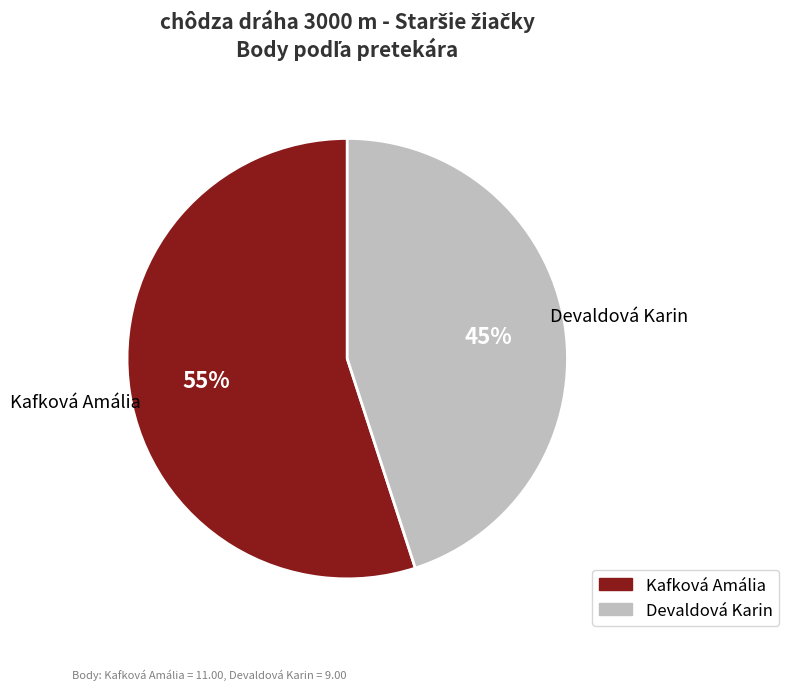

True or false: Kafková Amália accounts for 55% of the total.

True